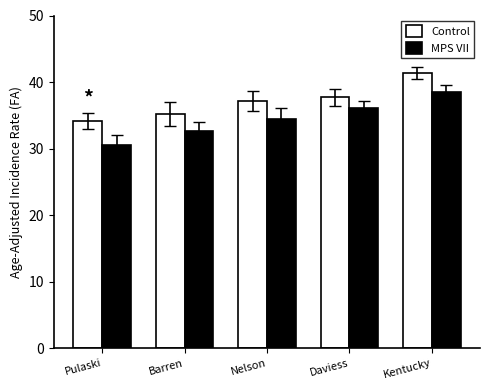

What is the spread (max minus min) of values at Barren?

2.6